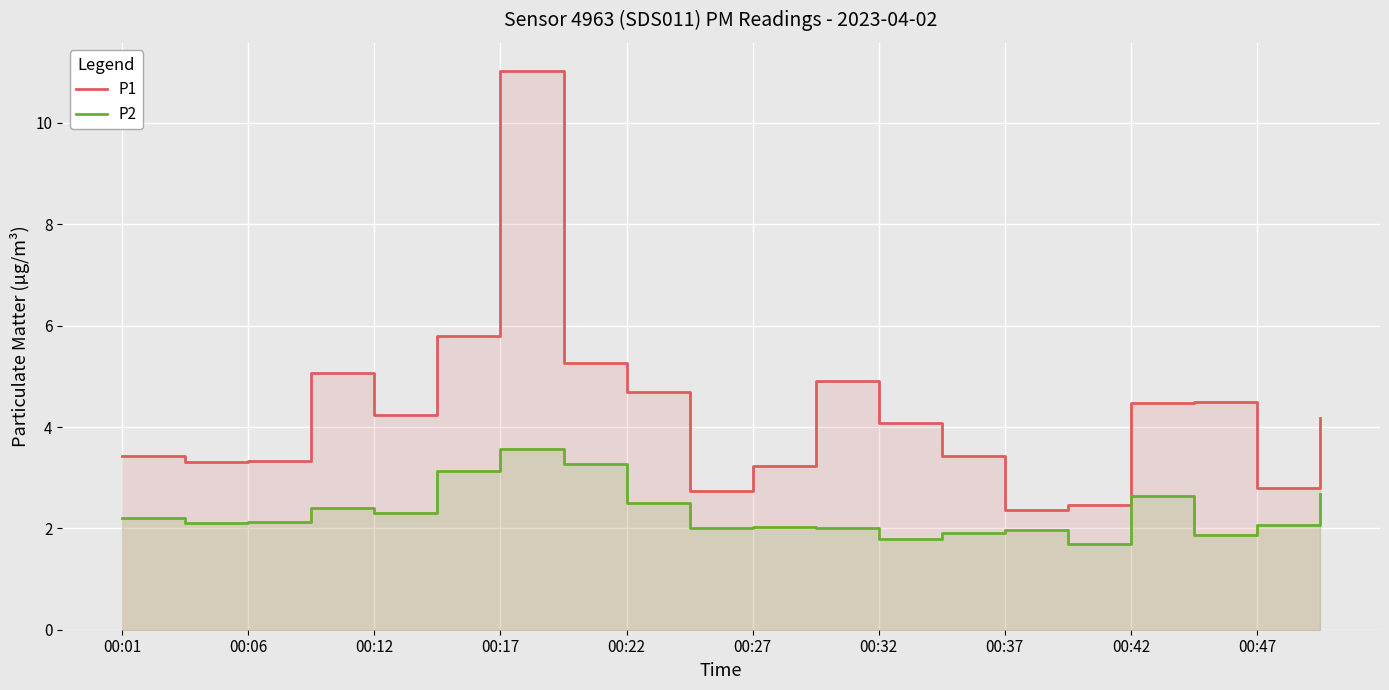

The value of P2 at 00:47 is 3.2. True or false?

False